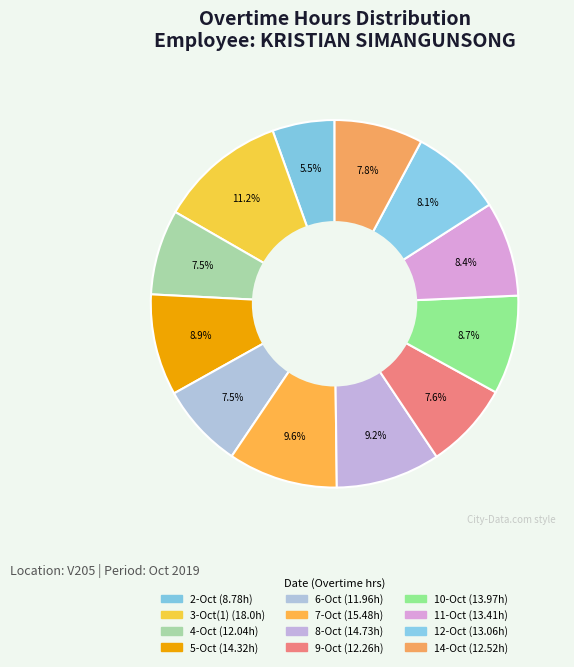

How many slices are in this pie chart?

12